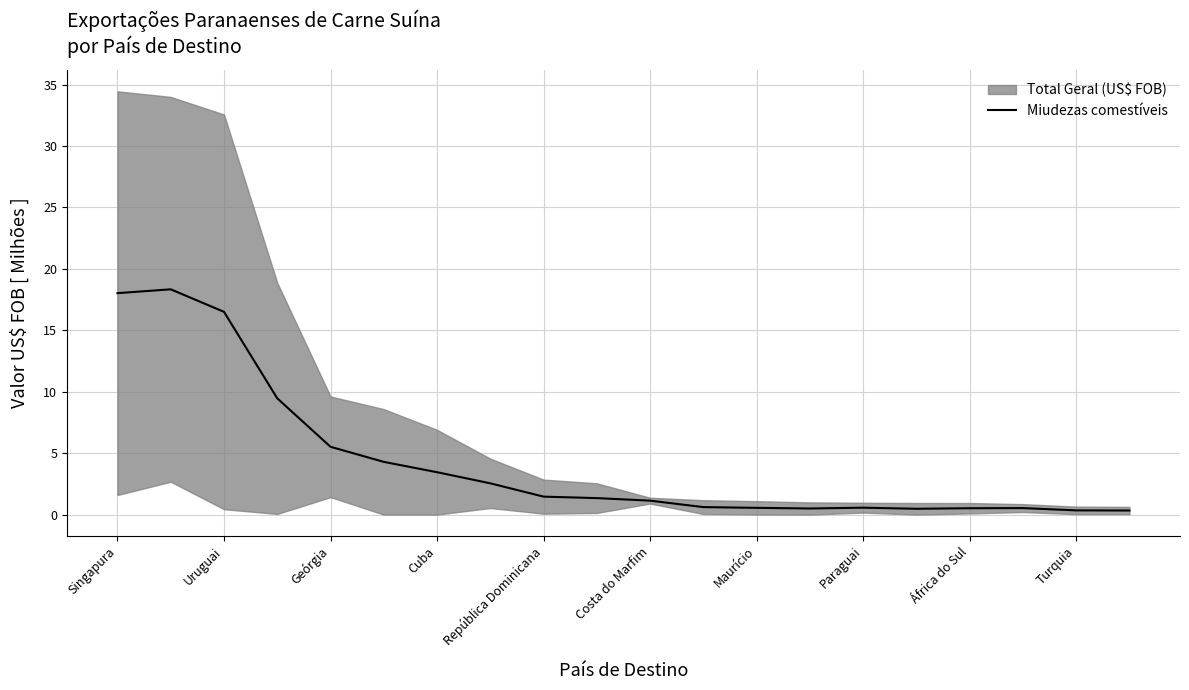

The Miudezas comestíveis series shows 25.2 at Uruguai. True or false?

False